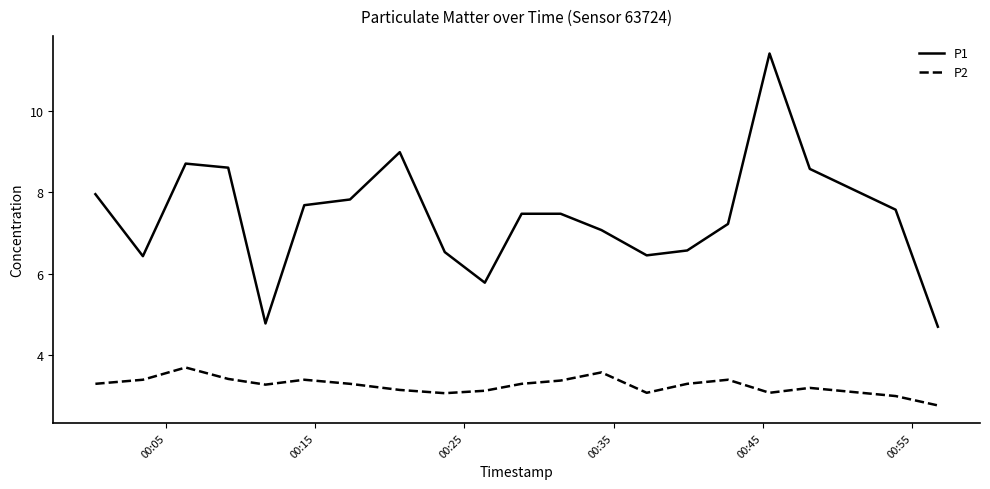

True or false: P2 and P1 intersect in this chart.

False